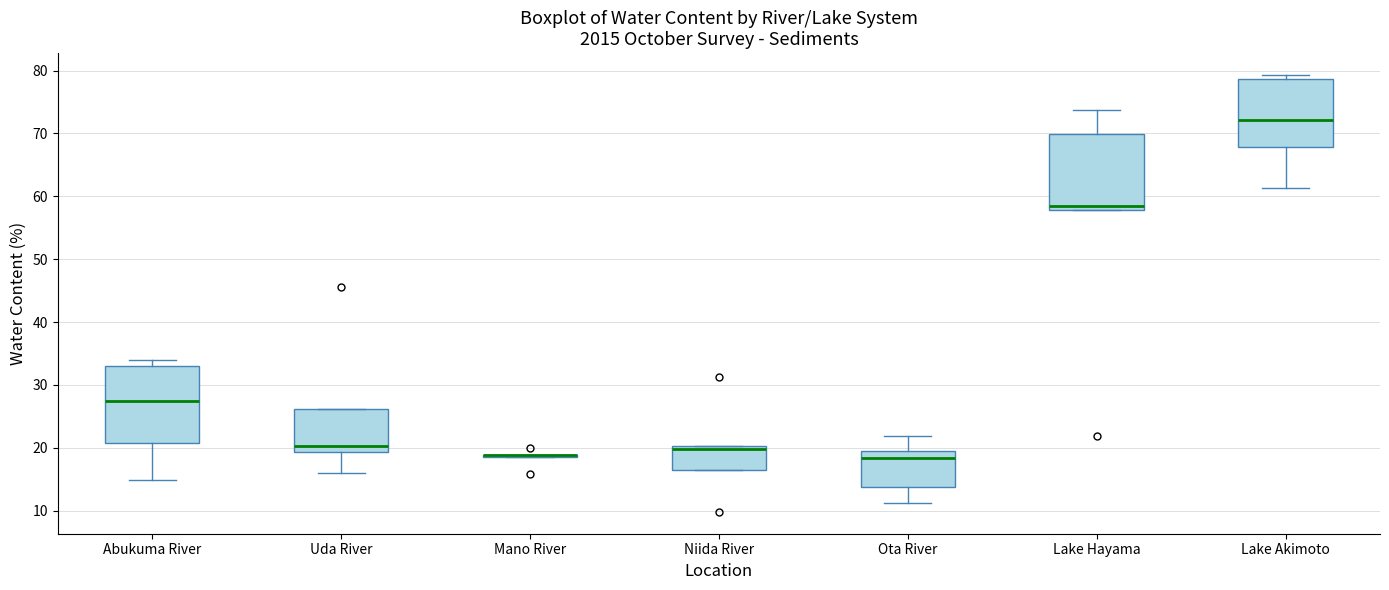

Reading left to right, read every box against the y-axis: the position of its median line, the range the box covers, and the ends of its whiskers. The values are not printed on the chart, so give them approximately, as read against the axis.

Abukuma River: median 28, box 21 to 33, whiskers 15 to 34
Uda River: median 20, box 19 to 26, whiskers 16 to 26
Mano River: box collapsed to a line at 19, whiskers 19 to 19
Niida River: median 20 (just below the box's upper edge), box 17 to 20, whiskers 17 to 20
Ota River: median 18, box 14 to 20, whiskers 11 to 22
Lake Hayama: median 58 (just above the box's lower edge), box 58 to 70, whiskers 58 to 74
Lake Akimoto: median 72, box 68 to 79, whiskers 61 to 79 (just above the box's upper edge)